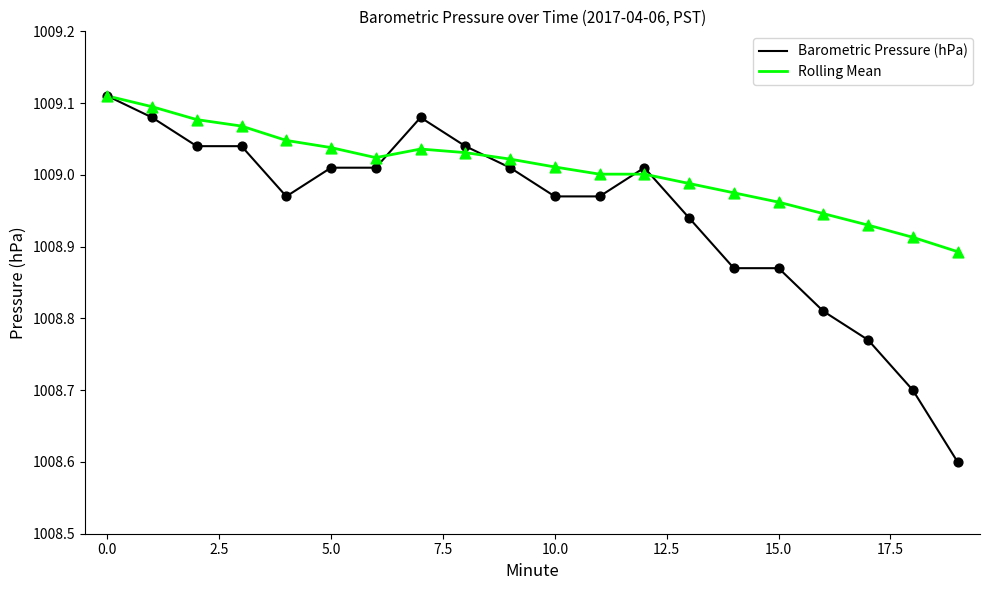

Which series has the largest total across all categories?

Rolling Mean